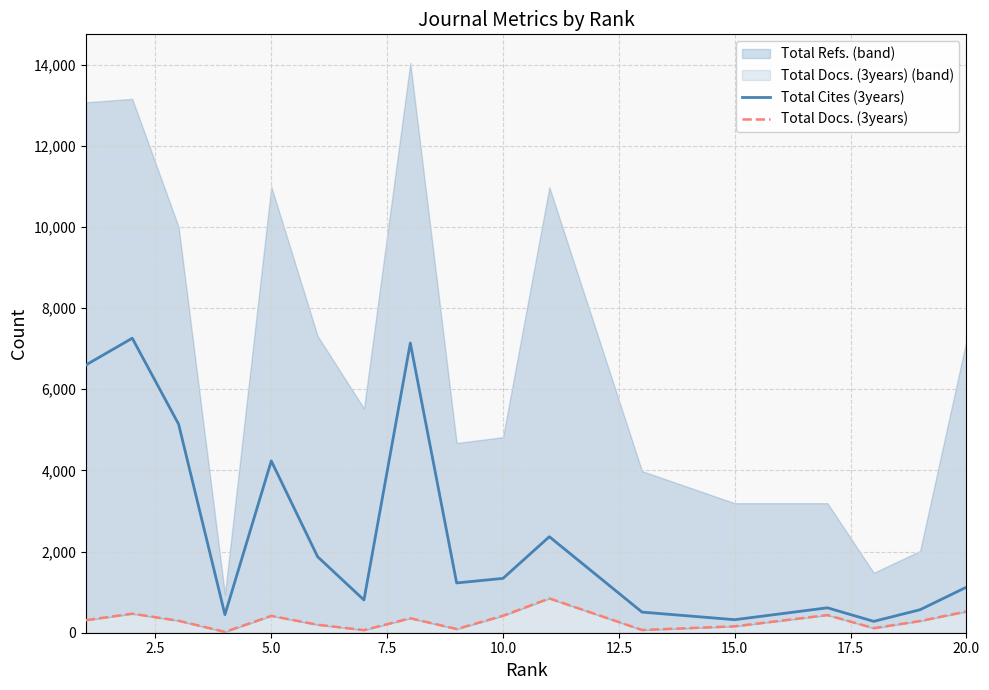

What is the difference between the maximum and minimum values in the Total Cites (3years) series?

6978